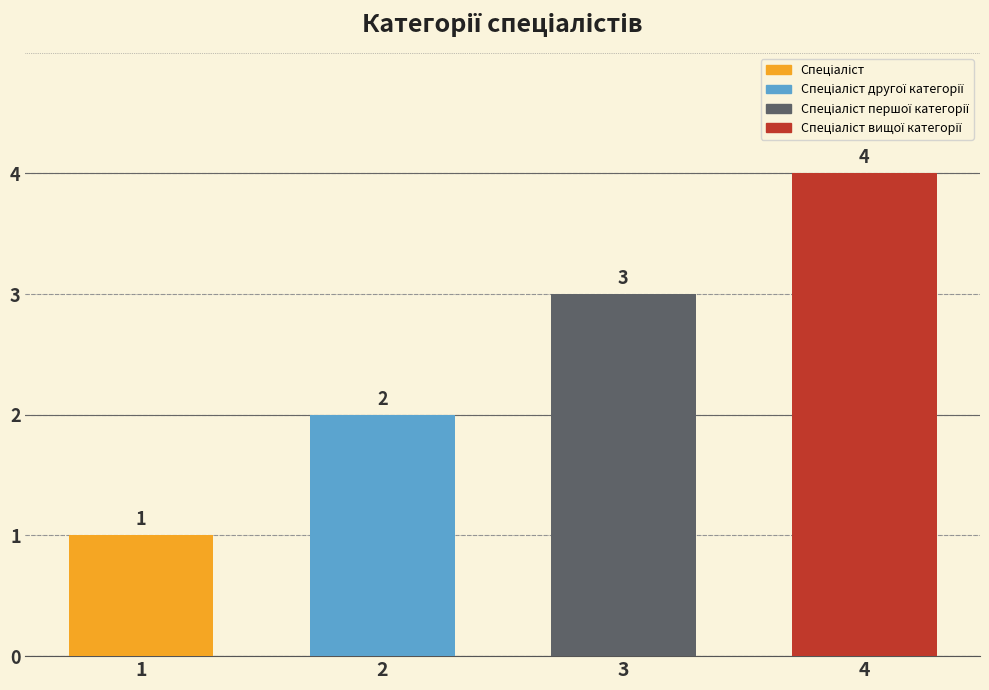

What is the greatest value displayed?

4